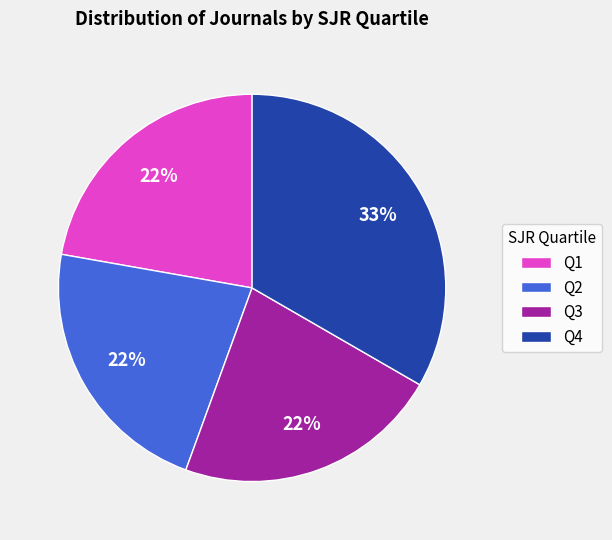

The Q2 slice represents 22% of the pie. True or false?

True